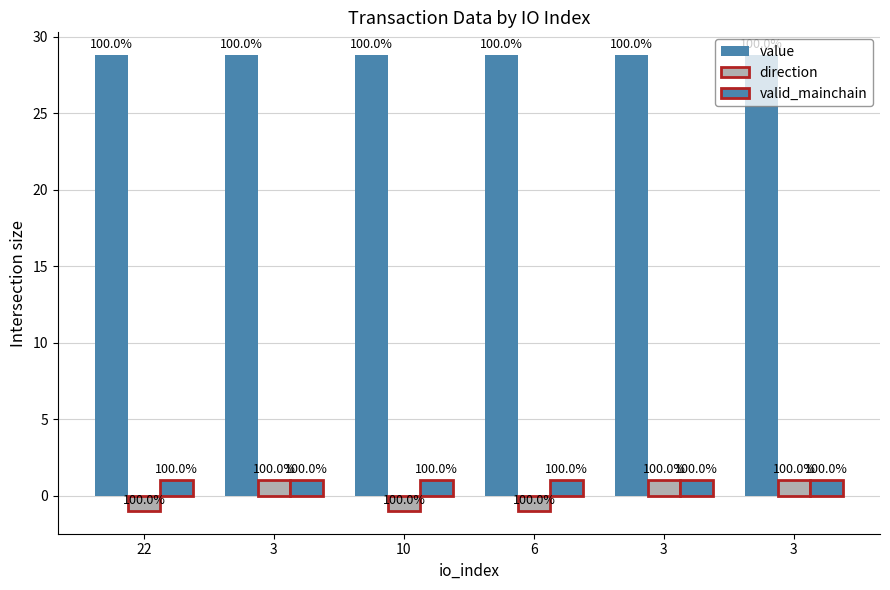

What is the highest value of the valid_mainchain series?

1.0